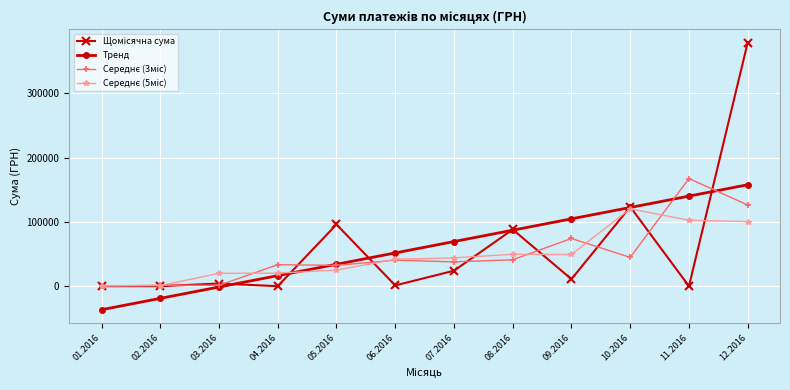

What is the spread (max minus min) of values at 09.2016?

93726.3